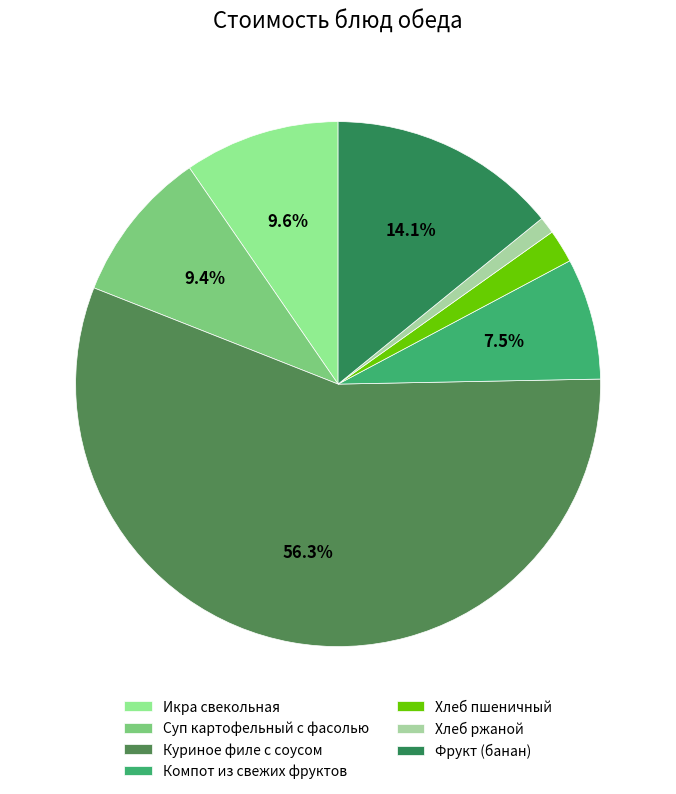

Which category has the smallest portion of the pie?

Хлеб ржаной